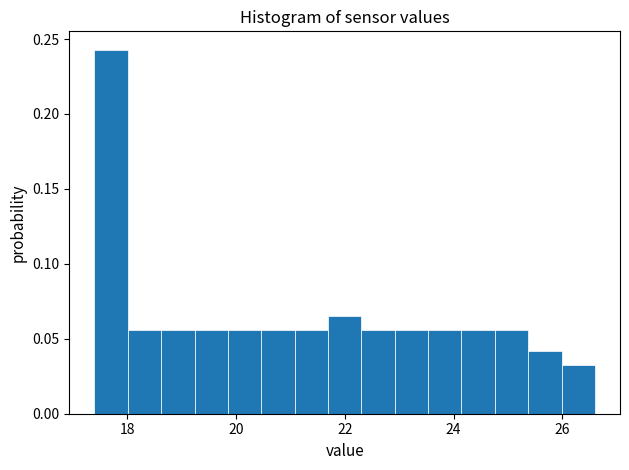

Read against the x-axis, roughly where is the centre of the tallest bar?

17.8